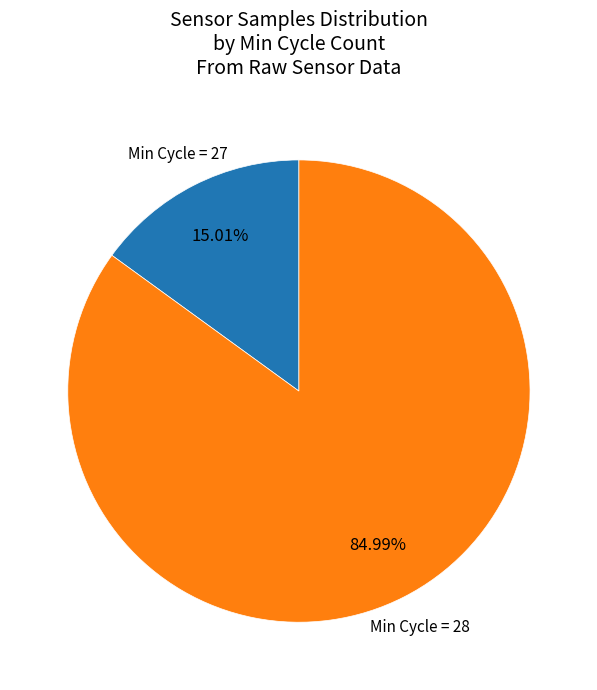

Rank the categories by value from lowest to highest.

Min Cycle = 27, Min Cycle = 28